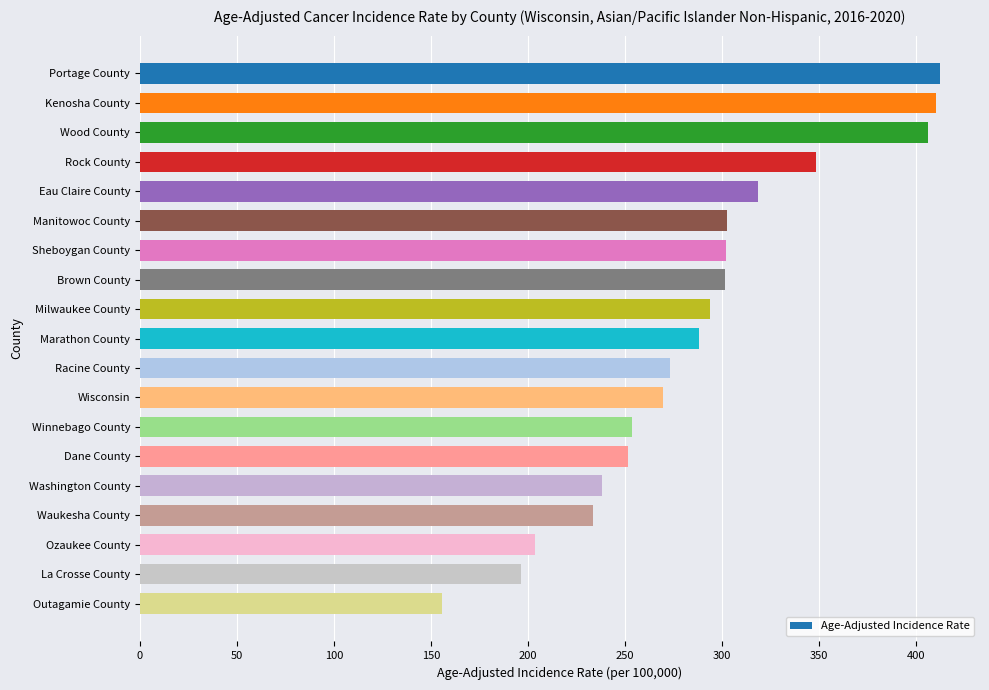

What is the sum of all values?

5461.6